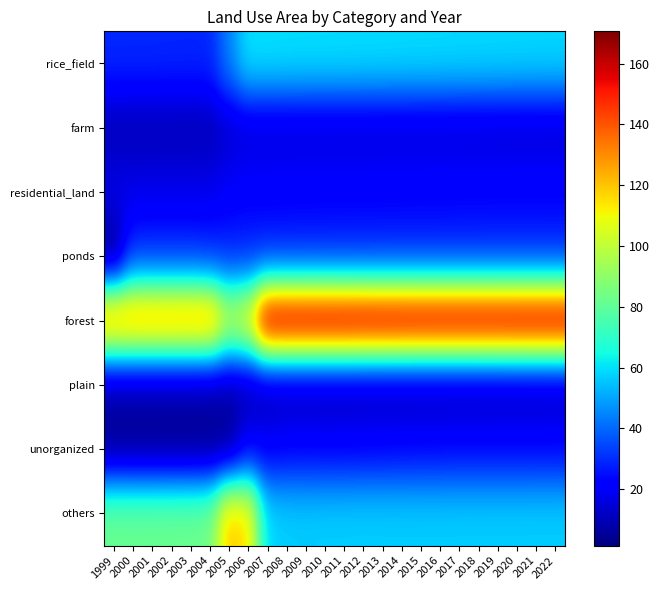

Reading right to left, transcribe all the data shown in this chart.

rice_field: 2022=58.6	2021=58.7	2020=58.8	2019=58.9	2018=59.0	2017=59.0	2016=59.2	2015=59.3	2014=59.4	2013=59.6	2012=59.7	2011=59.7	2010=59.8	2009=59.9	2008=59.9	2007=60.1	2006=60.3	2005=44.3	2004=29.0	2003=29.0	2002=29.0	2001=29.2	2000=29.2	1999=29.3
farm: 2022=13.8	2021=13.8	2020=13.9	2019=14.1	2018=14.1	2017=14.2	2016=14.4	2015=14.4	2014=14.4	2013=14.5	2012=14.6	2011=14.6	2010=14.6	2009=14.6	2008=14.8	2007=14.8	2006=14.8	2005=13.3	2004=9.4	2003=9.4	2002=9.5	2001=9.5	2000=9.6	1999=9.6
residential_land: 2022=22.8	2021=22.8	2020=22.8	2019=22.7	2018=22.7	2017=22.5	2016=22.4	2015=22.4	2014=22.2	2013=22.1	2012=22.0	2011=22.0	2010=22.0	2009=21.9	2008=21.6	2007=21.5	2006=21.4	2005=20.3	2004=17.8	2003=17.7	2002=17.6	2001=17.6	2000=17.6	1999=17.5
ponds: 2022=29.2	2021=29.2	2020=29.2	2019=29.2	2018=29.2	2017=29.2	2016=29.2	2015=29.2	2014=29.2	2013=29.2	2012=29.1	2011=29.1	2010=29.1	2009=29.1	2008=29.1	2007=29.1	2006=29.1	2005=29.0	2004=29.3	2003=30.3	2002=30.3	2001=30.3	2000=30.3	1999=1.4
forest: 2022=169.9	2021=169.9	2020=169.9	2019=169.8	2018=169.8	2017=169.8	2016=169.9	2015=169.9	2014=170.0	2013=170.1	2012=170.2	2011=170.6	2010=170.7	2009=170.6	2008=170.6	2007=170.5	2006=113.5	2005=104.9	2004=135.0	2003=135.0	2002=135.0	2001=135.1	2000=134.9	1999=134.9
plain: 2022=8.2	2021=8.1	2020=8.1	2019=7.9	2018=7.8	2017=7.8	2016=7.7	2015=7.8	2014=7.8	2013=7.9	2012=7.9	2011=7.9	2010=7.9	2009=7.9	2008=7.9	2007=7.9	2006=7.9	2005=7.0	2004=6.9	2003=7.0	2002=7.1	2001=7.1	2000=7.1	1999=7.1
unorganized: 2022=23.4	2021=23.2	2020=23.3	2019=23.3	2018=23.3	2017=23.4	2016=23.1	2015=23.0	2014=22.9	2013=22.5	2012=22.3	2011=22.0	2010=21.9	2009=22.3	2008=21.9	2007=20.4	2006=20.2	2005=3.9	2004=3.9	2003=3.9	2002=3.9	2001=3.9	2000=4.0	1999=4.0
others: 2022=57.2	2021=57.2	2020=57.1	2019=57.1	2018=57.1	2017=57.1	2016=57.1	2015=57.1	2014=57.1	2013=57.1	2012=57.2	2011=57.1	2010=57.1	2009=56.8	2008=57.2	2007=58.7	2006=115.8	2005=120.7	2004=84.0	2003=83.0	2002=82.9	2001=82.6	2000=82.6	1999=82.6